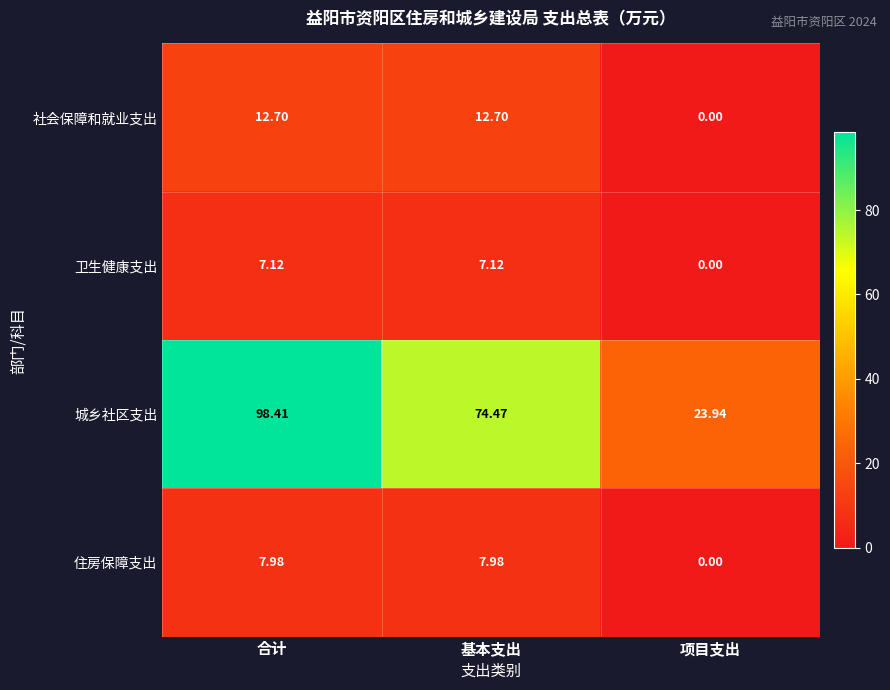

At which category does the chart reach its minimum across all series?

项目支出